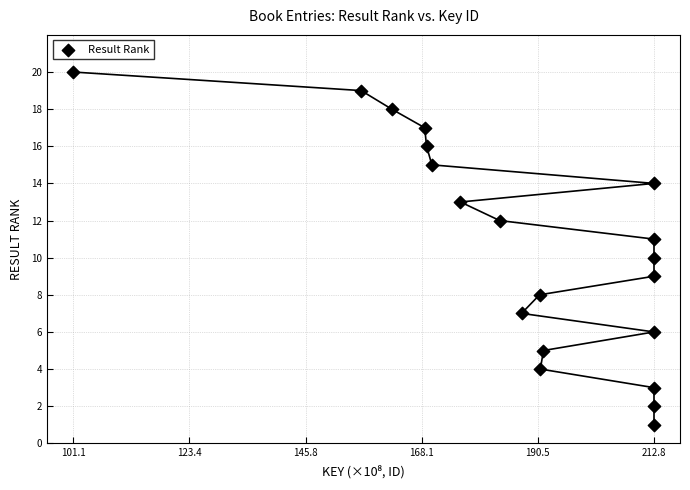

What is the range of Y values (max minus min)?

19